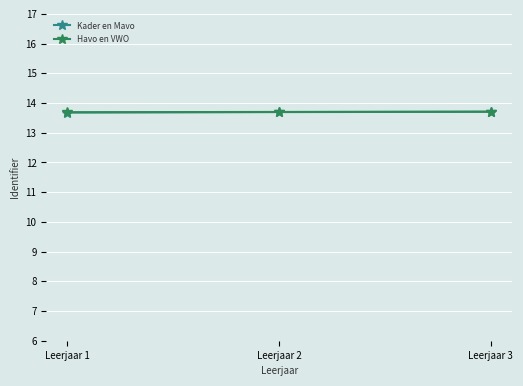

What is the total value across all series at Leerjaar 1?

27.4